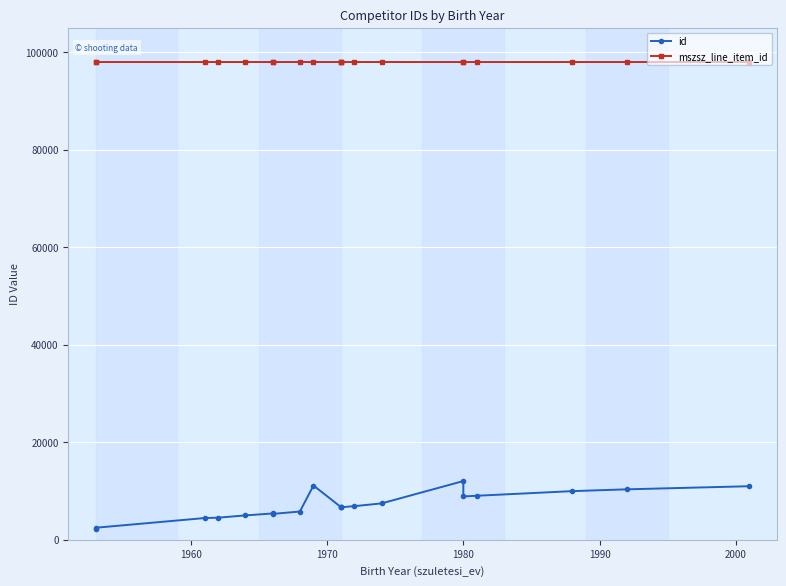

What is the smallest value displayed?

2219